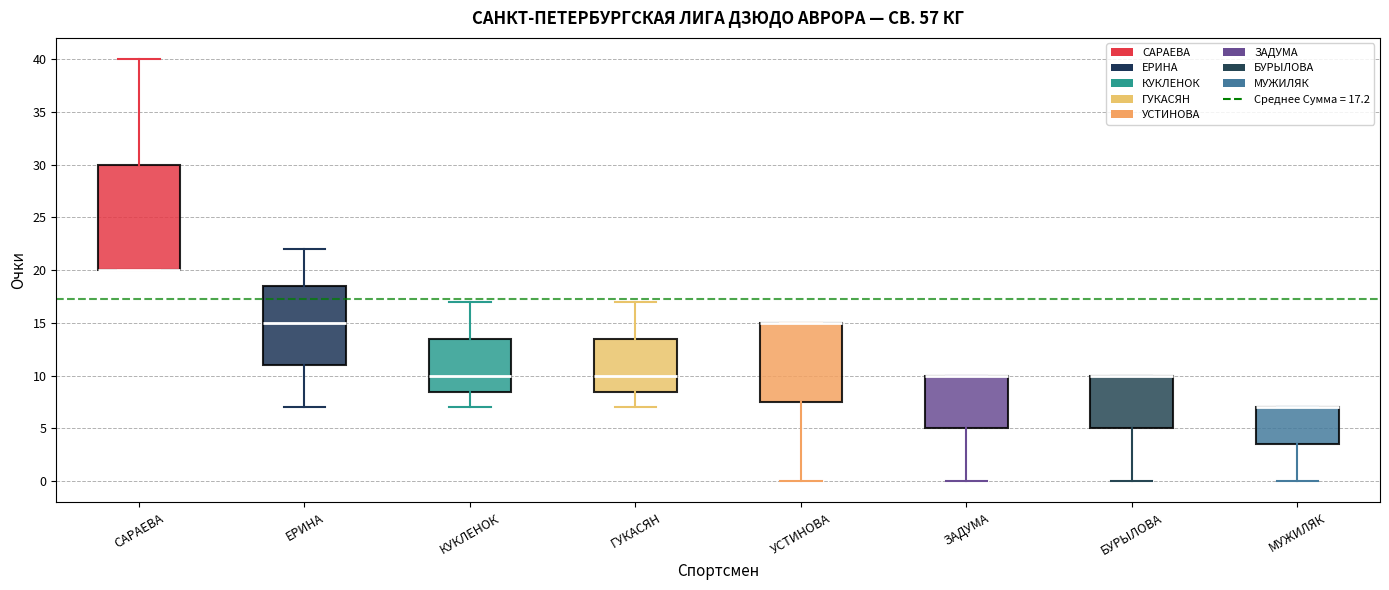

Reading left to right, transcribe this box plot: for each box, give where its median line is, the range the box spans, and where its two whiskers end, as read against the y-axis. The values are not printed on the chart, so give them approximately, as read against the axis.

САРАЕВА: median 20.0 (drawn on the box's lower edge), box 20.0 to 30.0, whiskers 20.0 to 40.0
ЕРИНА: median 15.0, box 11.0 to 18.5, whiskers 7.0 to 22.0
КУКЛЕНОК: median 10.0, box 8.5 to 13.5, whiskers 7.0 to 17.0
ГУКАСЯН: median 10.0, box 8.5 to 13.5, whiskers 7.0 to 17.0
УСТИНОВА: median 15.0 (drawn on the box's upper edge), box 7.5 to 15.0, whiskers 0.0 to 15.0
ЗАДУМА: median 10.0 (drawn on the box's upper edge), box 5.0 to 10.0, whiskers 0.0 to 10.0
БУРЫЛОВА: median 10.0 (drawn on the box's upper edge), box 5.0 to 10.0, whiskers 0.0 to 10.0
МУЖИЛЯК: median 7.0 (drawn on the box's upper edge), box 3.5 to 7.0, whiskers 0.0 to 7.0